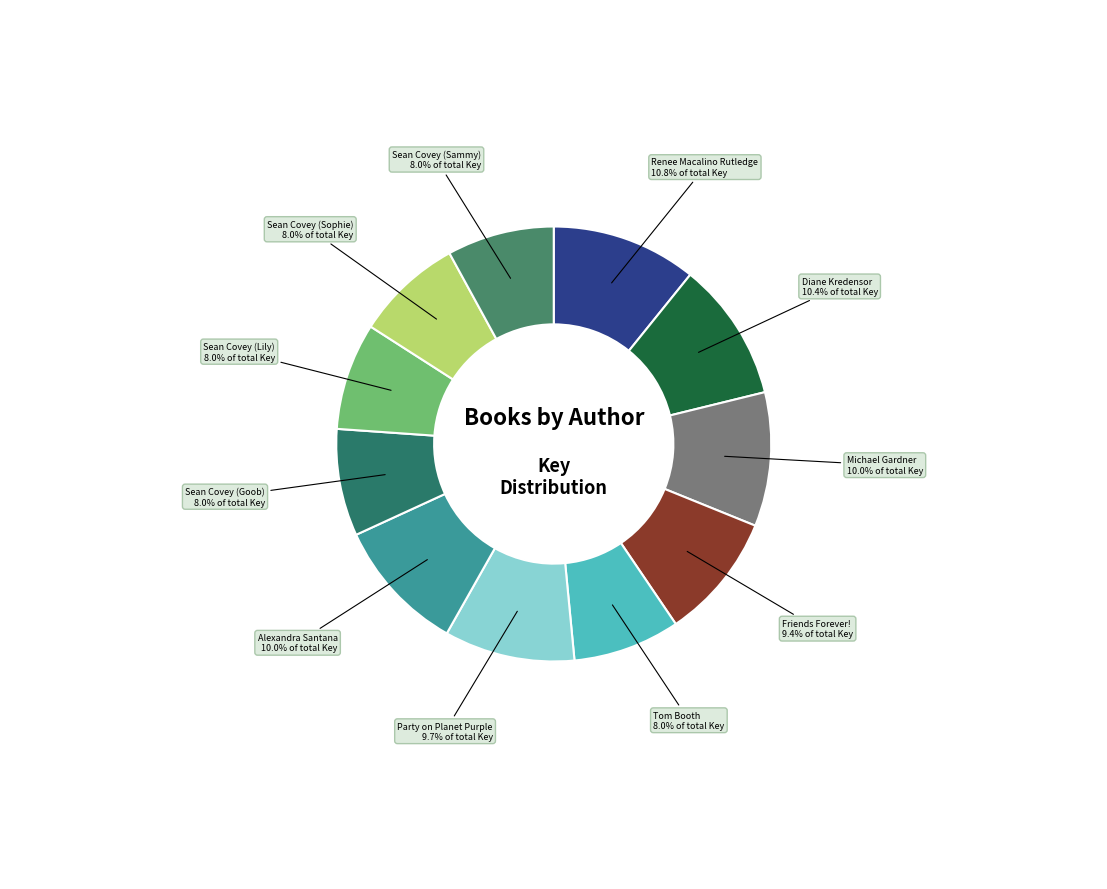

Rank the categories by value from highest to lowest.

Renee Macalino Rutledge, Diane Kredensor, Alexandra Santana, Michael Gardner, Party on Planet Purple, Friends Forever!, Sean Covey (Goob), Sean Covey (Sophie), Sean Covey (Lily), Sean Covey (Sammy), Tom Booth